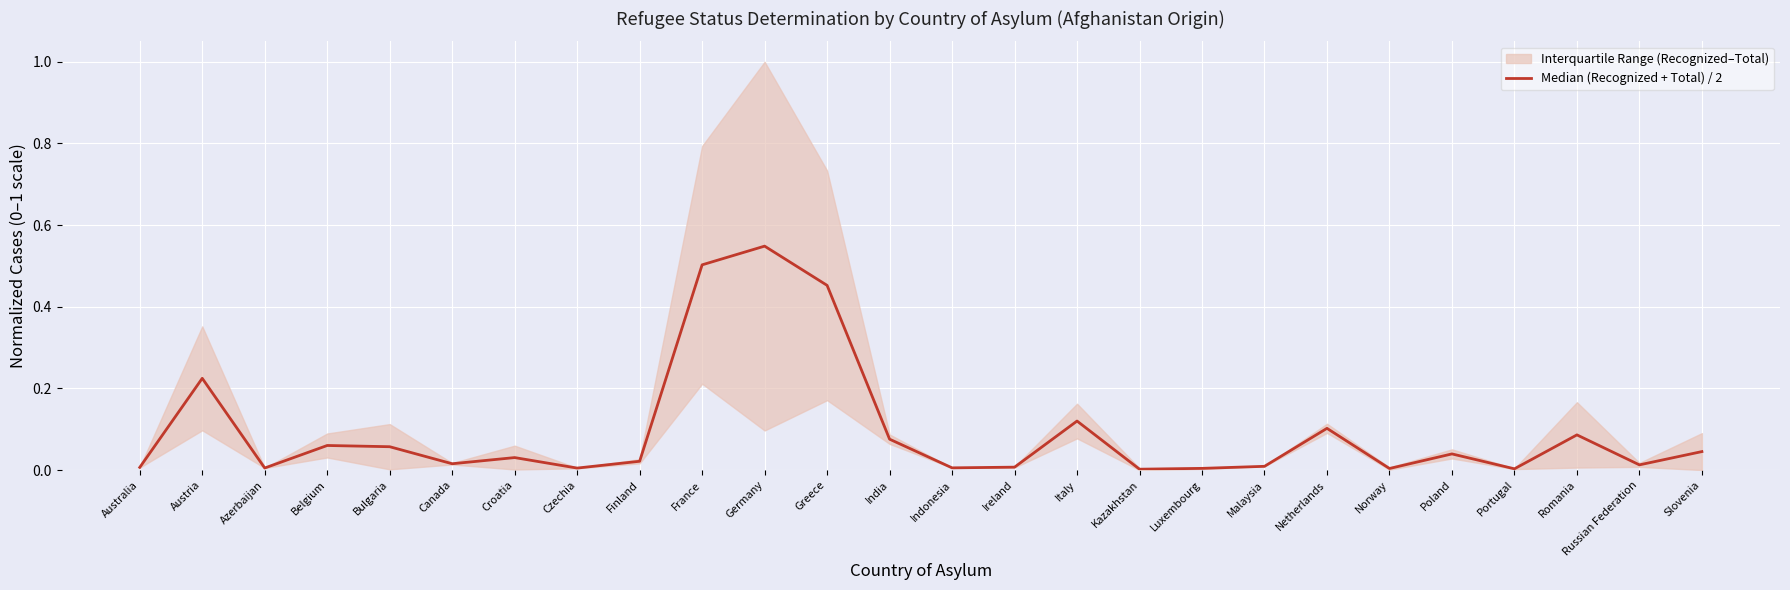

How many lines are shown in the chart?

1